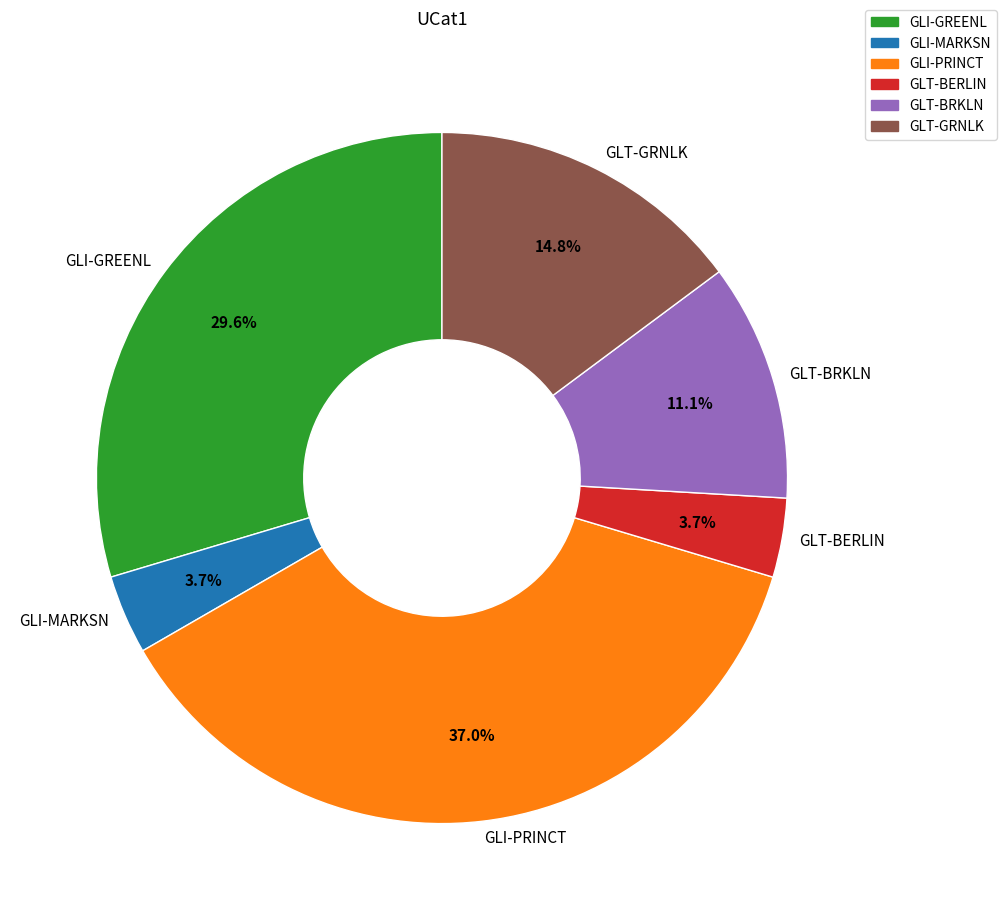

How many slices are in this pie chart?

6